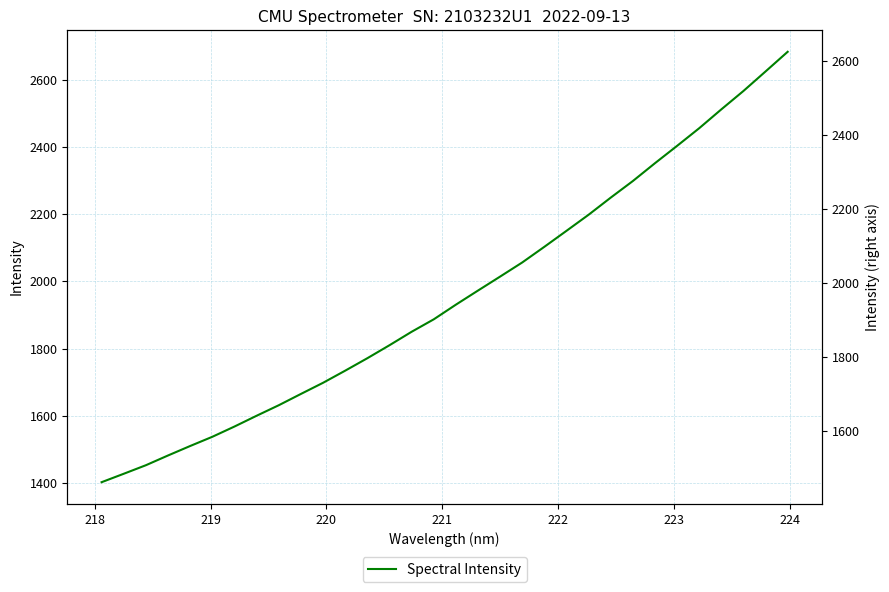

How many lines are shown in the chart?

1